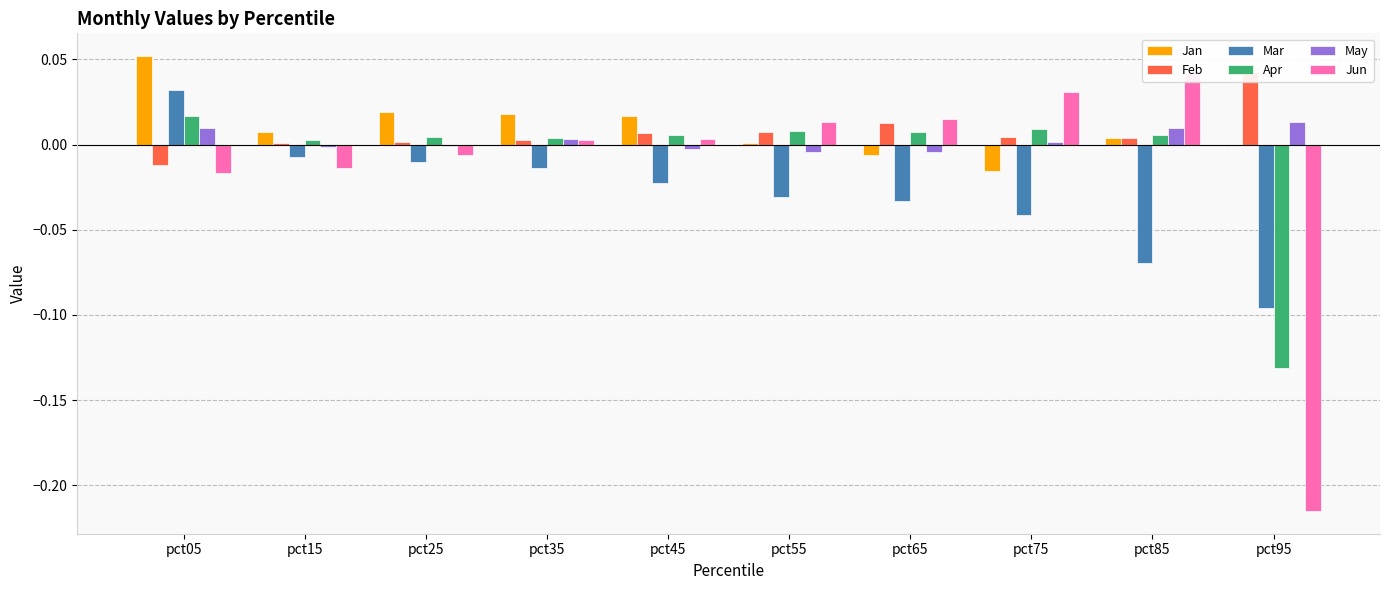

Are the bars grouped side by side (vs. stacked)?

Yes